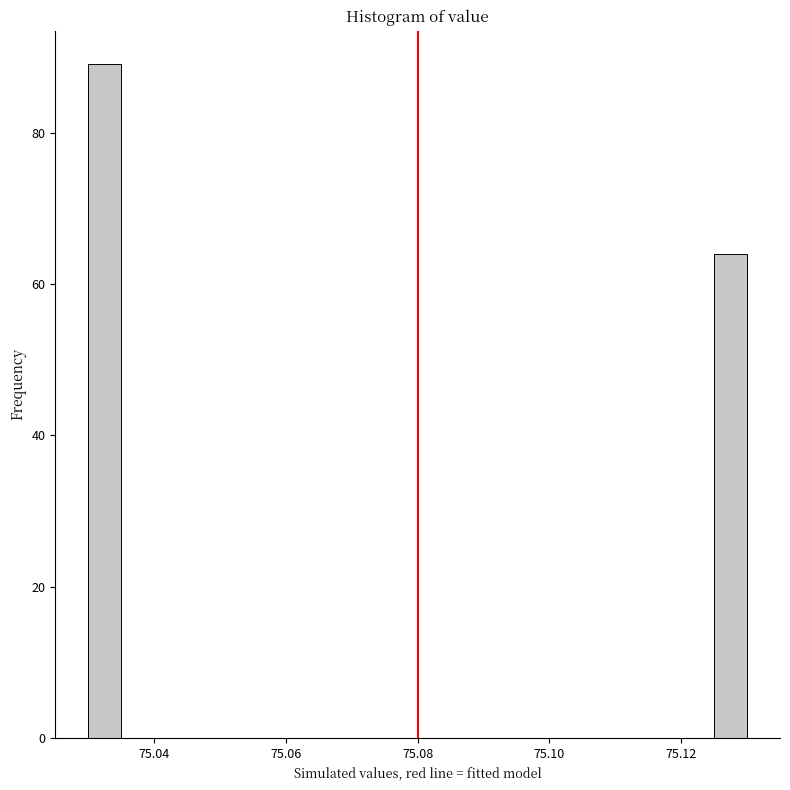

Read against the x-axis, roughly where is the centre of the tallest bar?

75.032